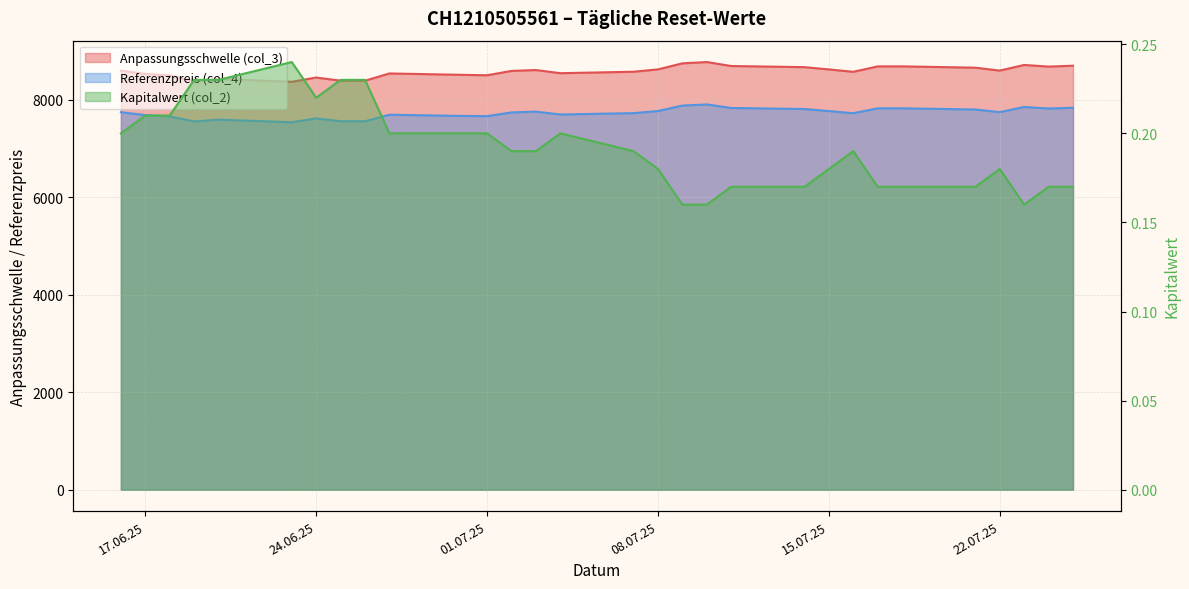

True or false: Kapitalwert (col_2) and Anpassungsschwelle (col_3) intersect in this chart.

False